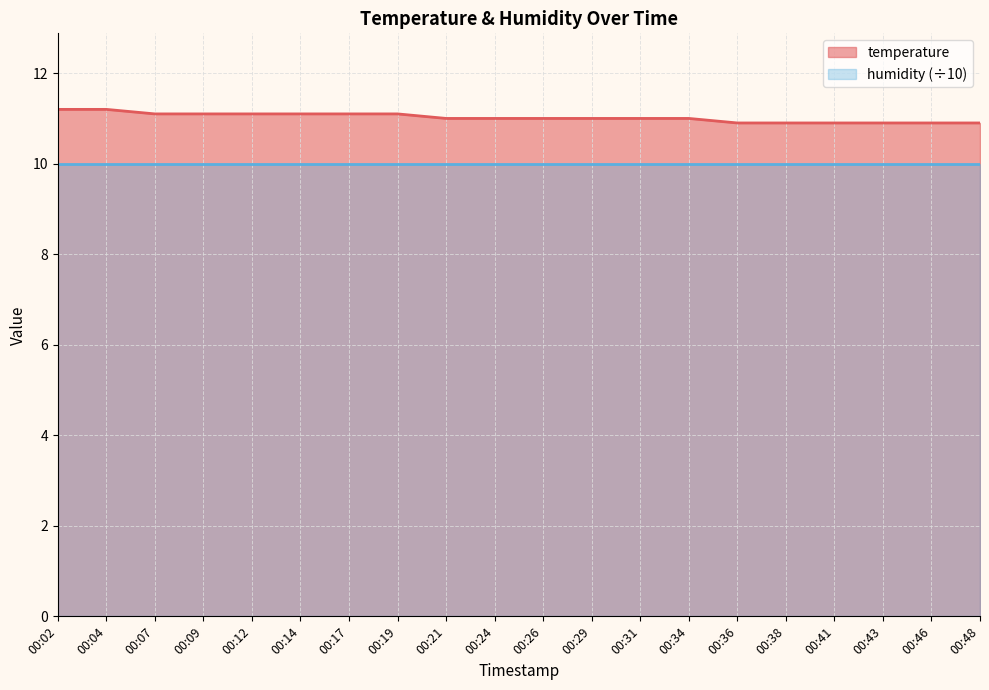

What is the ratio of the value at 00:24 to the value at 00:07?

1.0